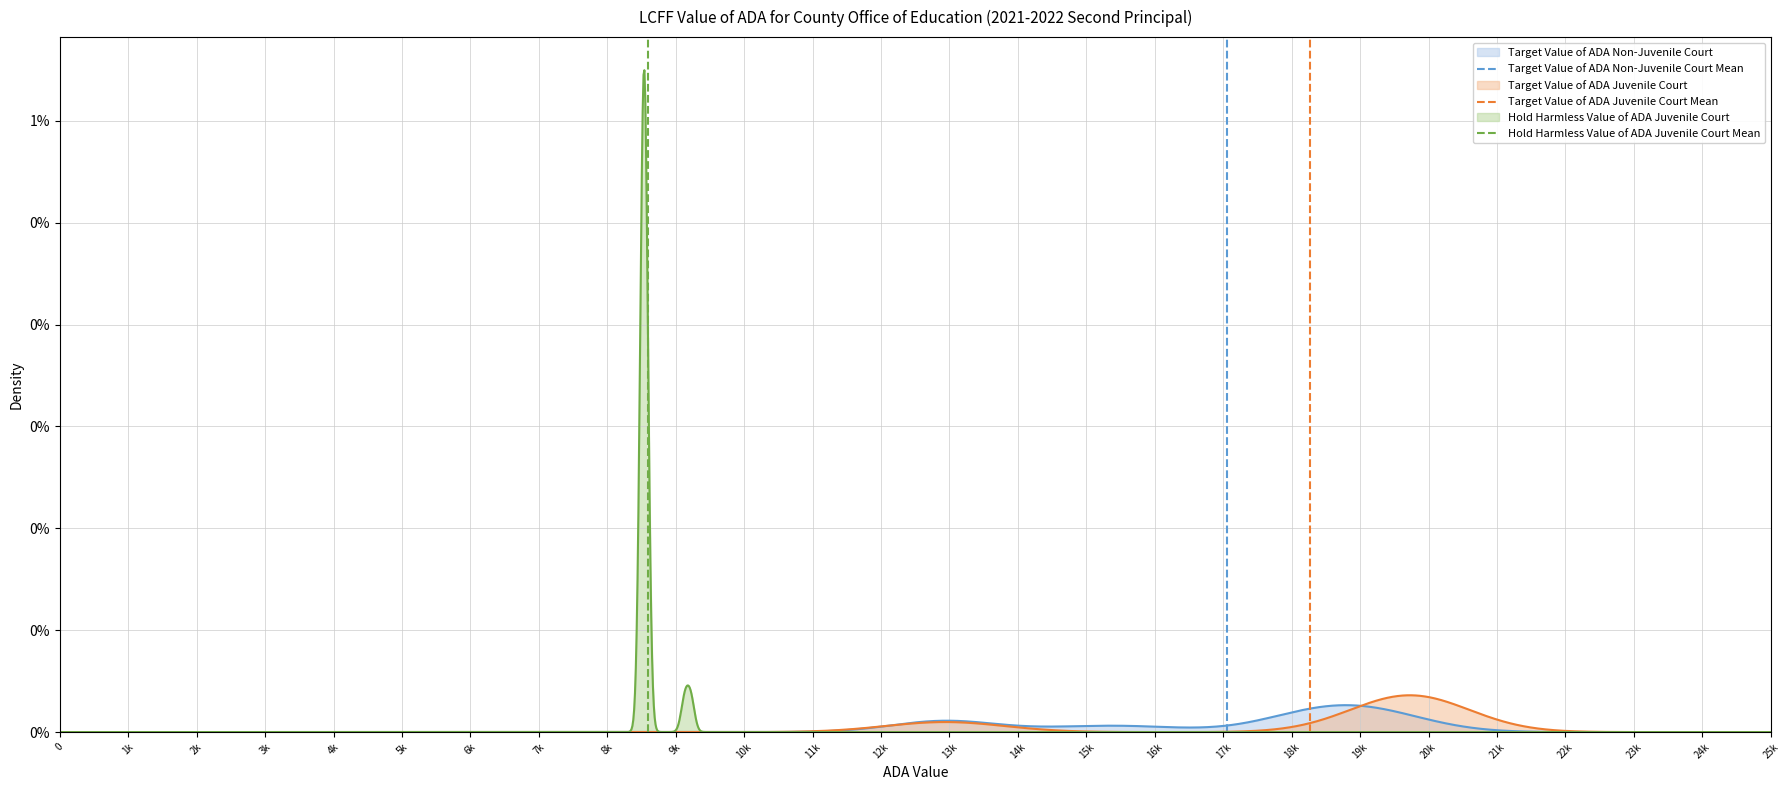

The value of Hold Harmless Value of ADA Juvenile Court Mean at 1k is 1. True or false?

False